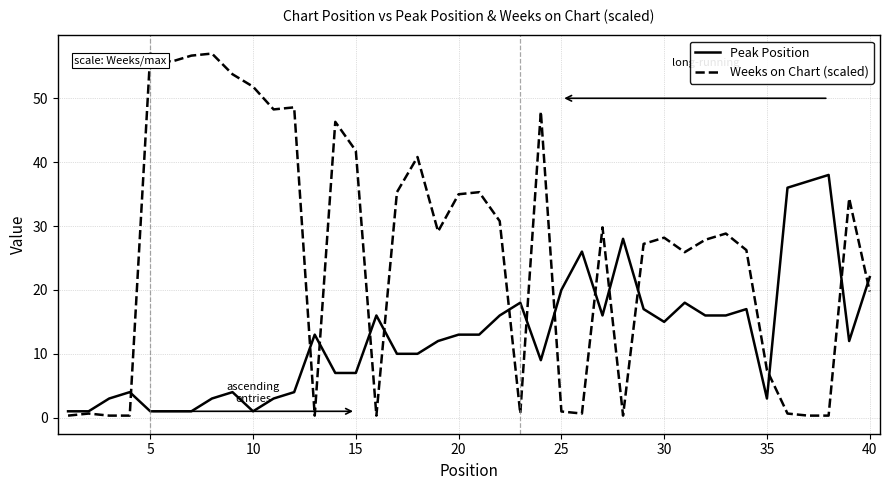

Rank the series by their maximum value, from highest to lowest.

Weeks on Chart (scaled), Peak Position